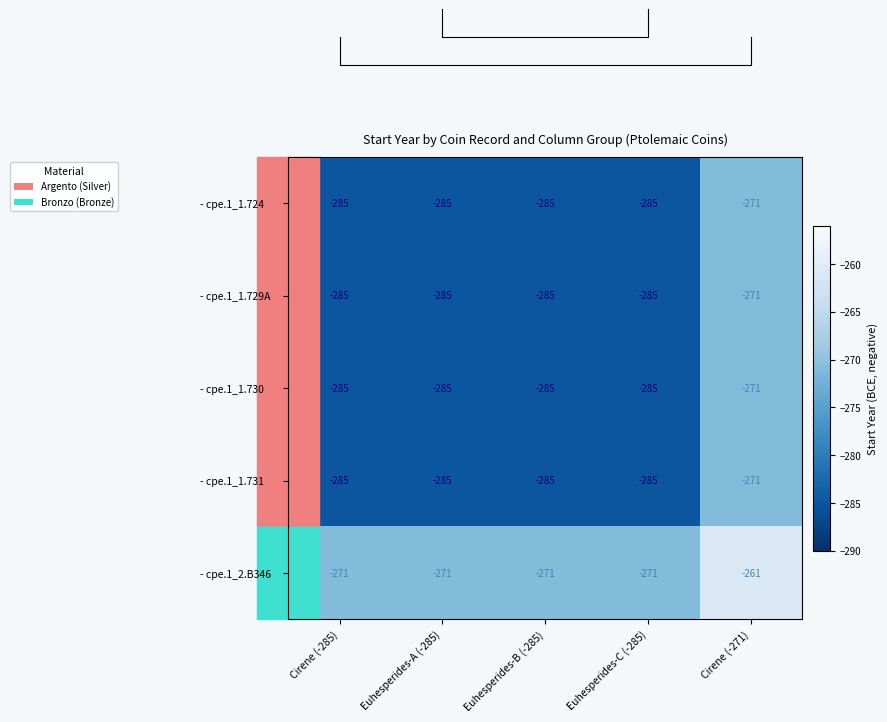

The value of - cpe.1_1.724 at Euhesperides-C (-285) is -285. True or false?

True